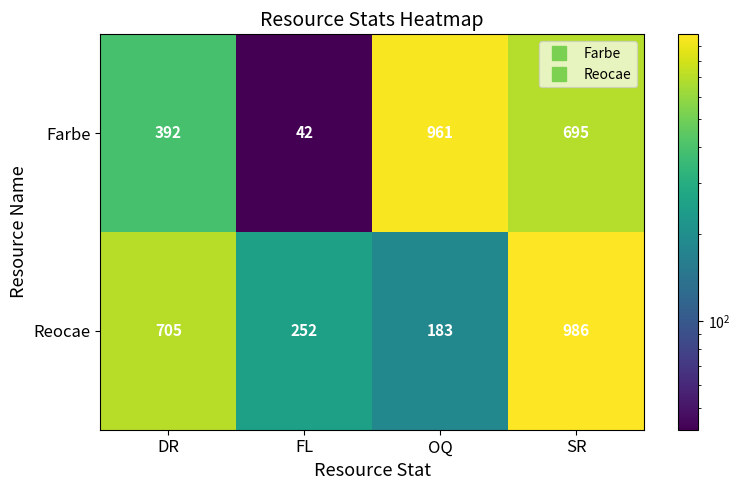

List the labels in order of Farbe value, smallest first.

FL, DR, SR, OQ